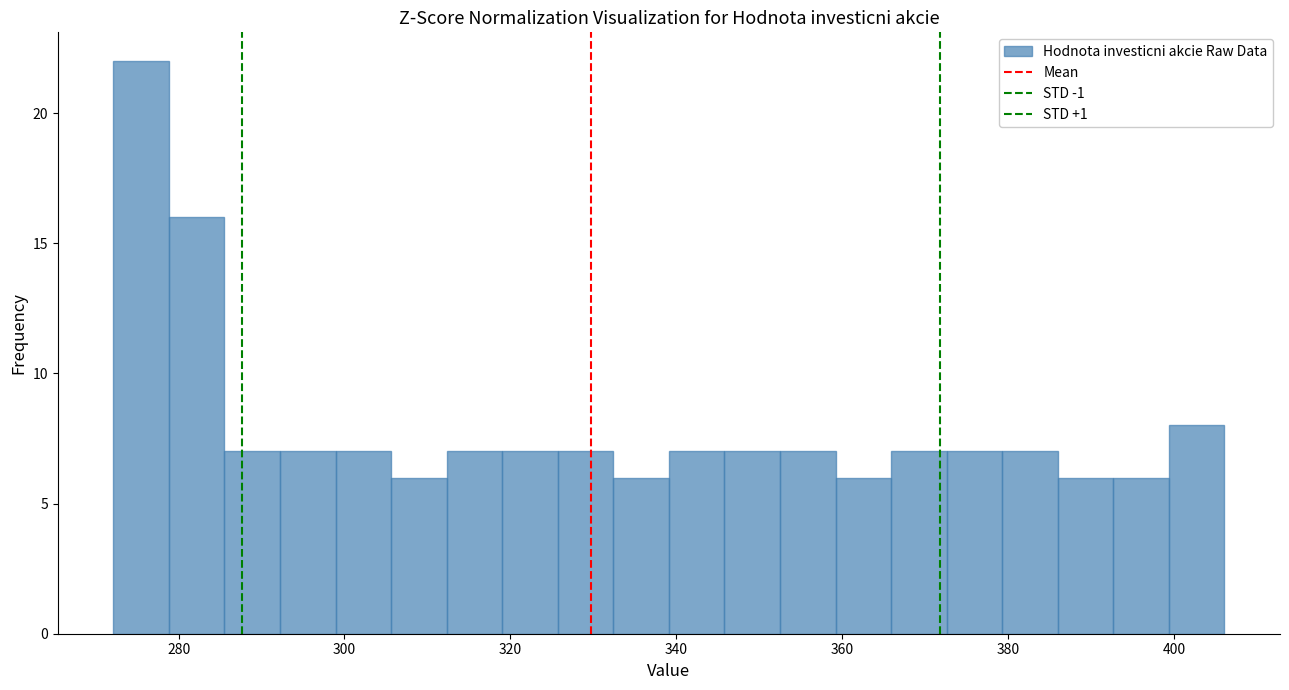

Read against the x-axis, roughly where is the centre of the tallest bar?

276